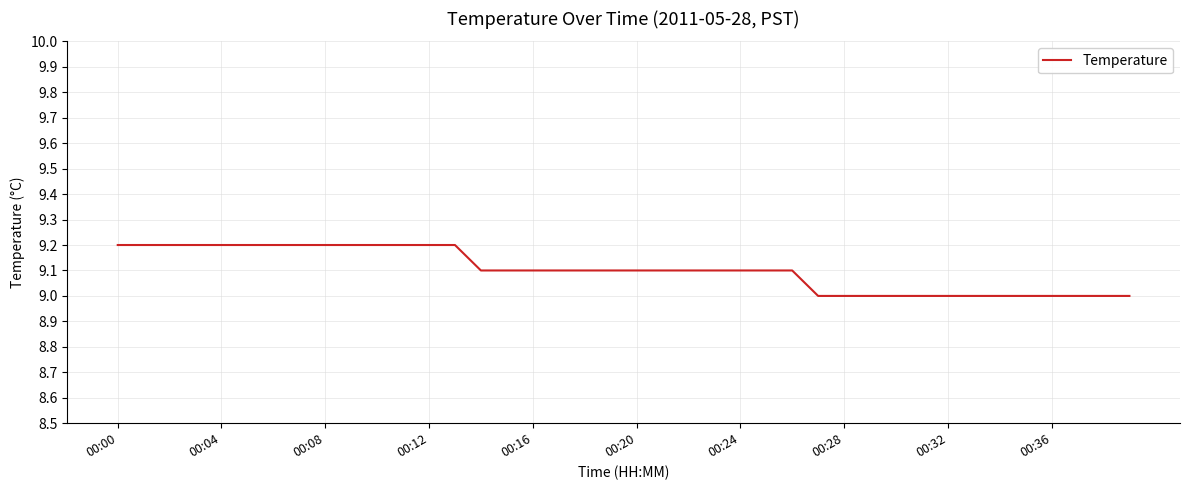

What is the smallest value displayed?

9.0